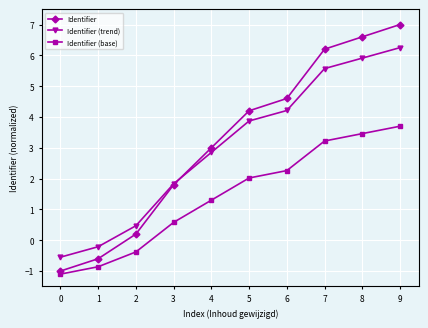

What is the value of the Identifier (base) point at the 9th from the left?

3.5